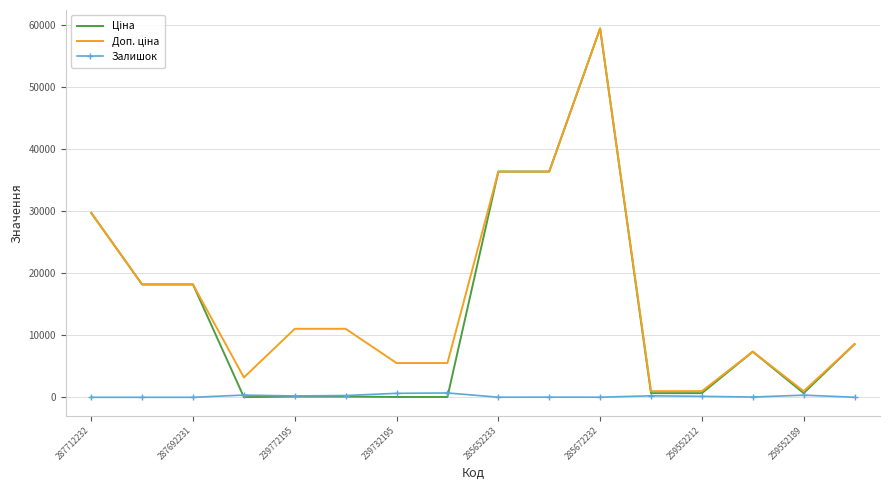

How many positive values does the Залишок series have?

13